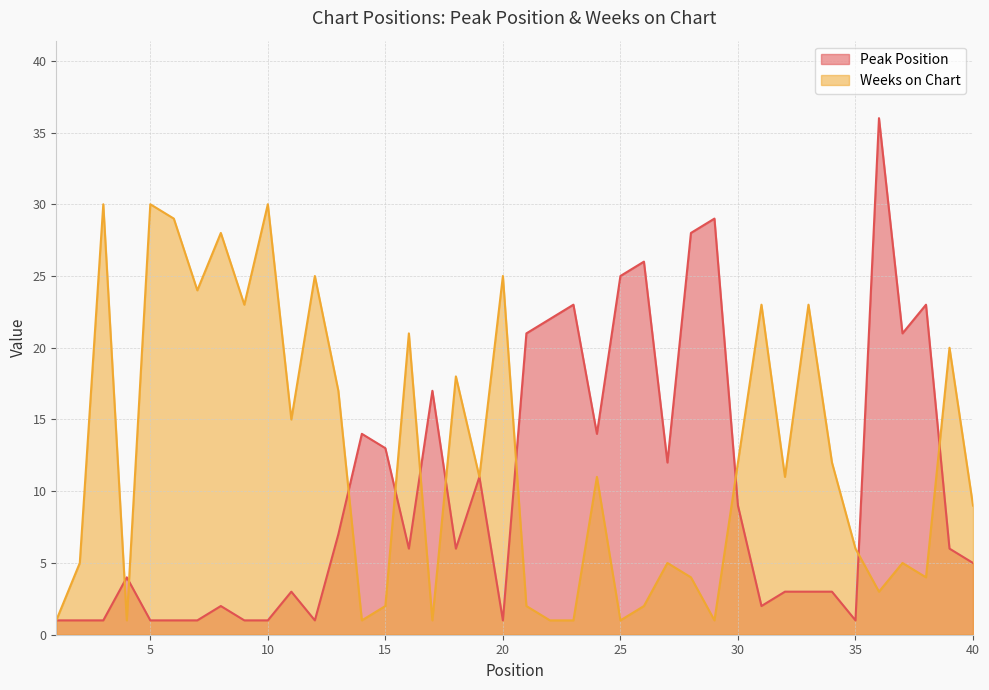

Rank the categories by Weeks on Chart value from lowest to highest.

1, 4, 14, 17, 22, 23, 25, 29, 15, 21, 26, 36, 28, 38, 2, 27, 37, 35, 40, 19, 24, 32, 30, 34, 11, 13, 18, 39, 16, 9, 31, 33, 7, 12, 20, 8, 6, 3, 5, 10